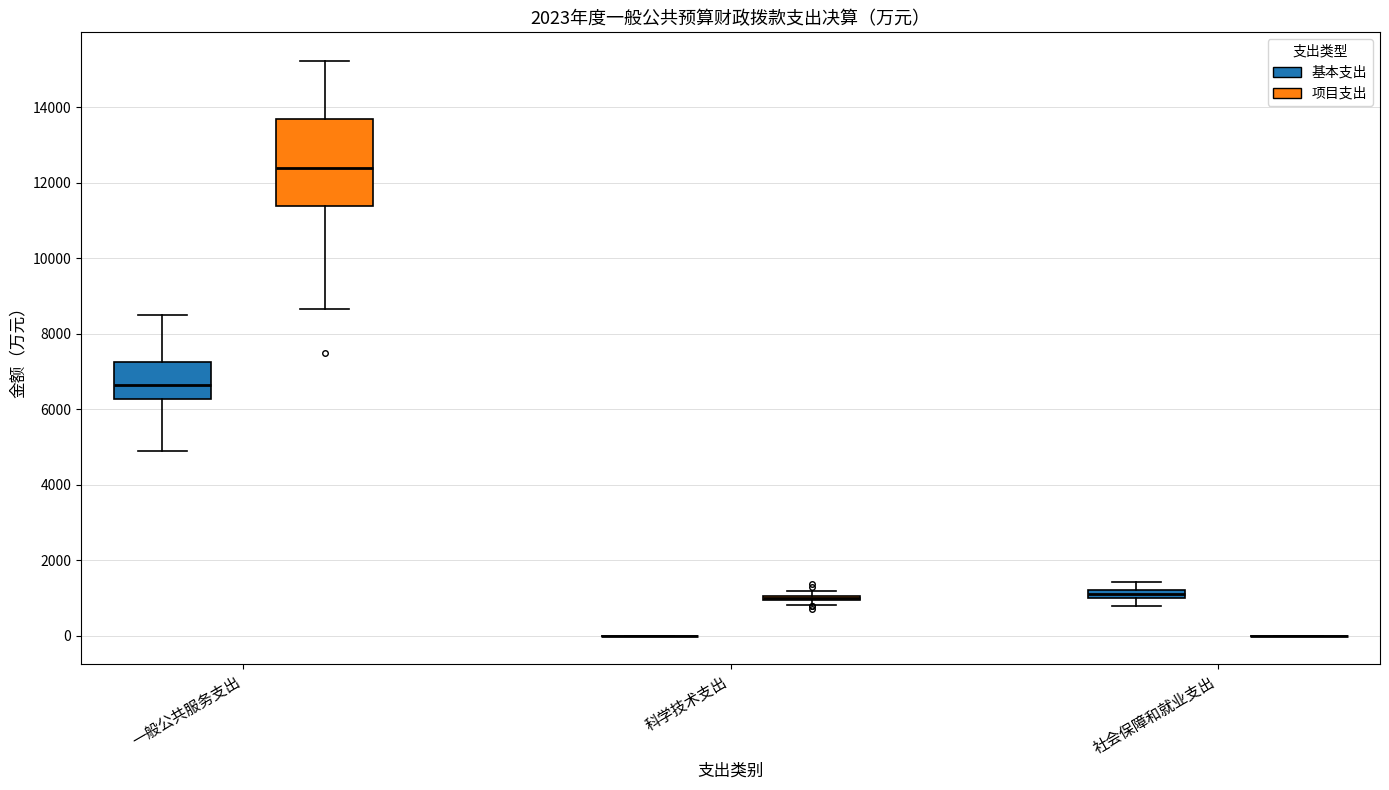

Which box is the tallest, from its lower edge to its upper edge?

一般公共服务支出 (项目支出)